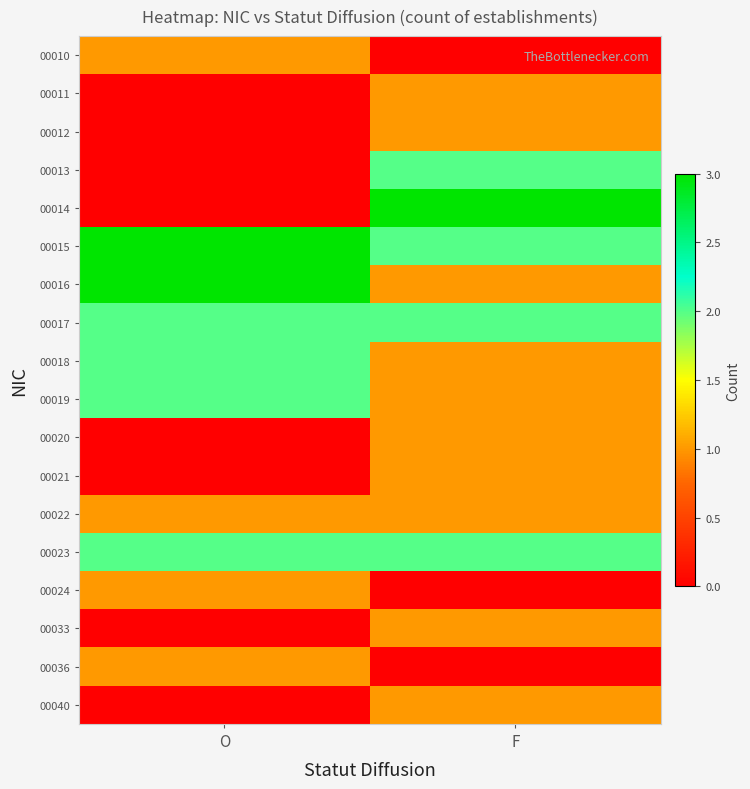

Count the number of data series in this chart.

18